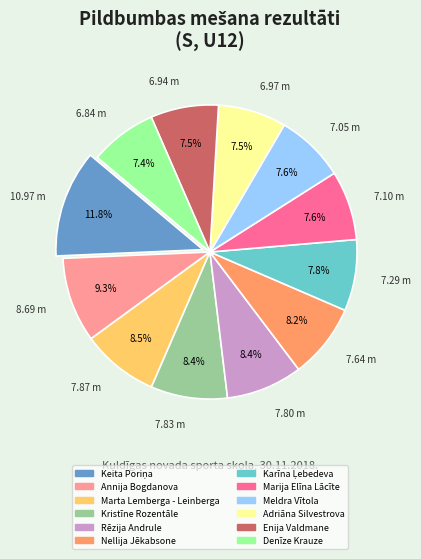

Is there any slice that represents more than half of the pie?

No